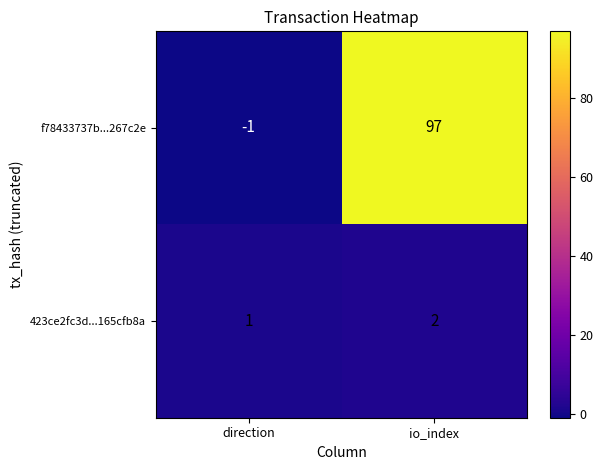

List the series in order of their peak value, highest first.

f78433737b...267c2e, 423ce2fc3d...165cfb8a